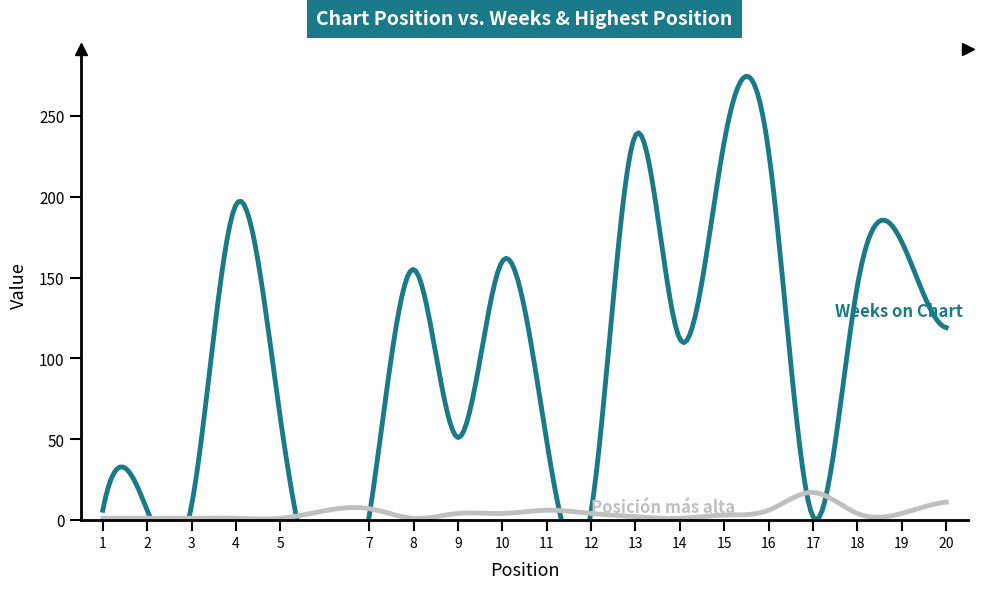

How many lines are shown in the chart?

2